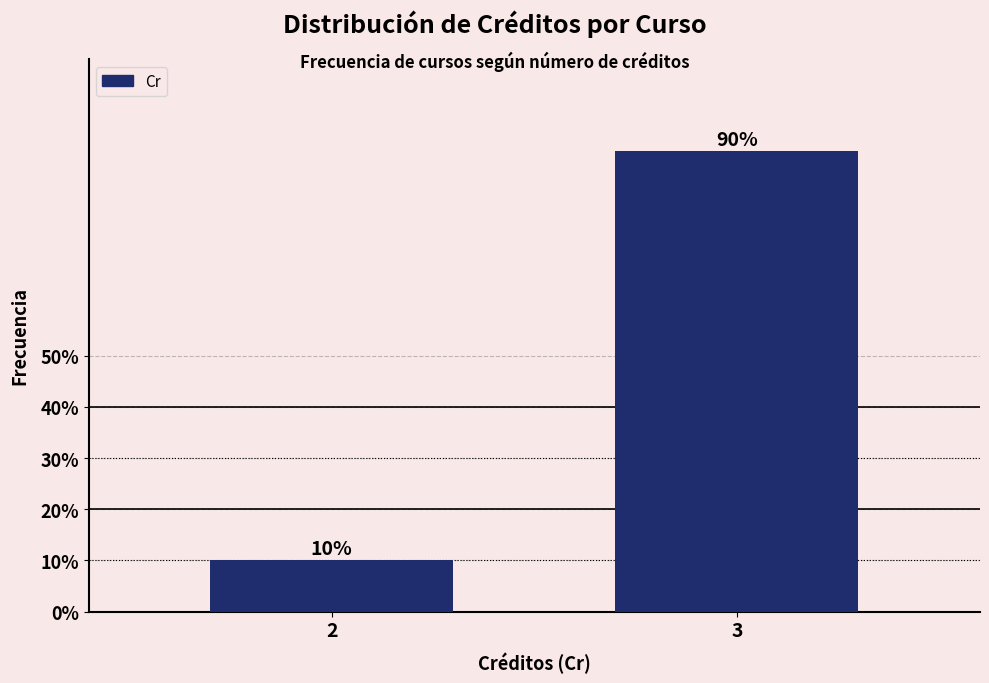

Reading left to right, transcribe all the data shown in this chart.

2=10	3=90